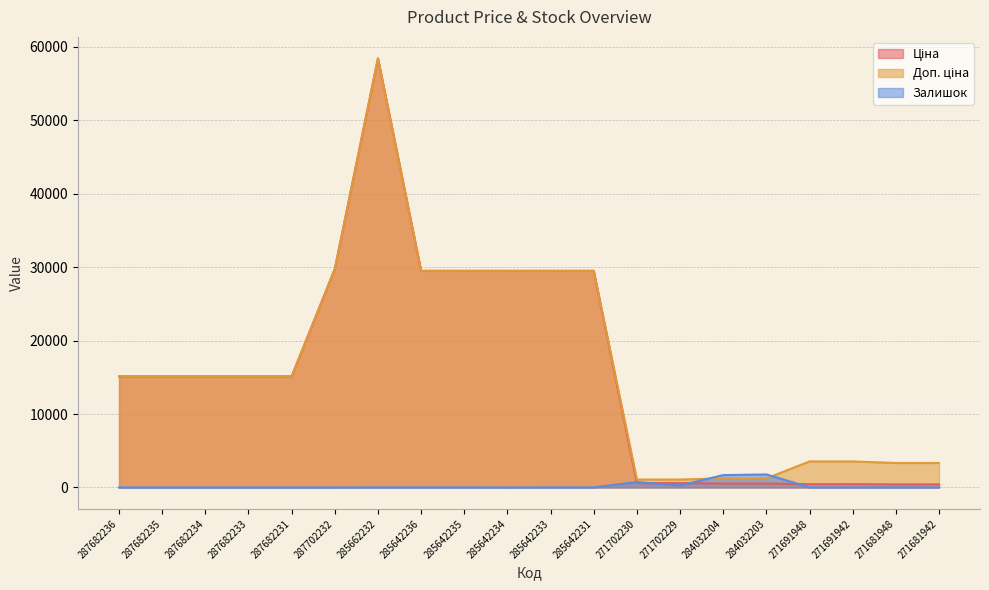

What position from the right is 284032203?

5